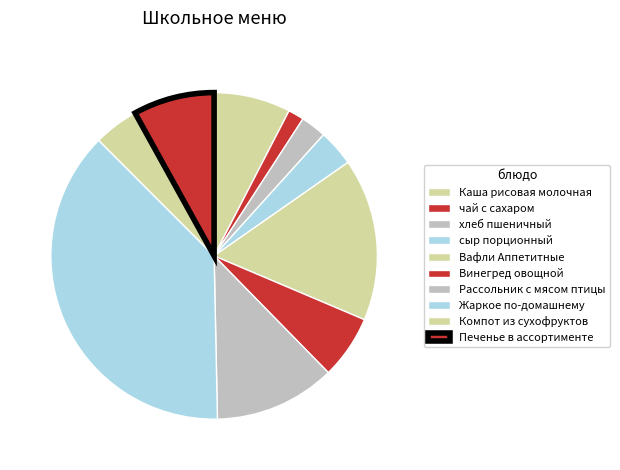

Count the number of slices in the pie.

10